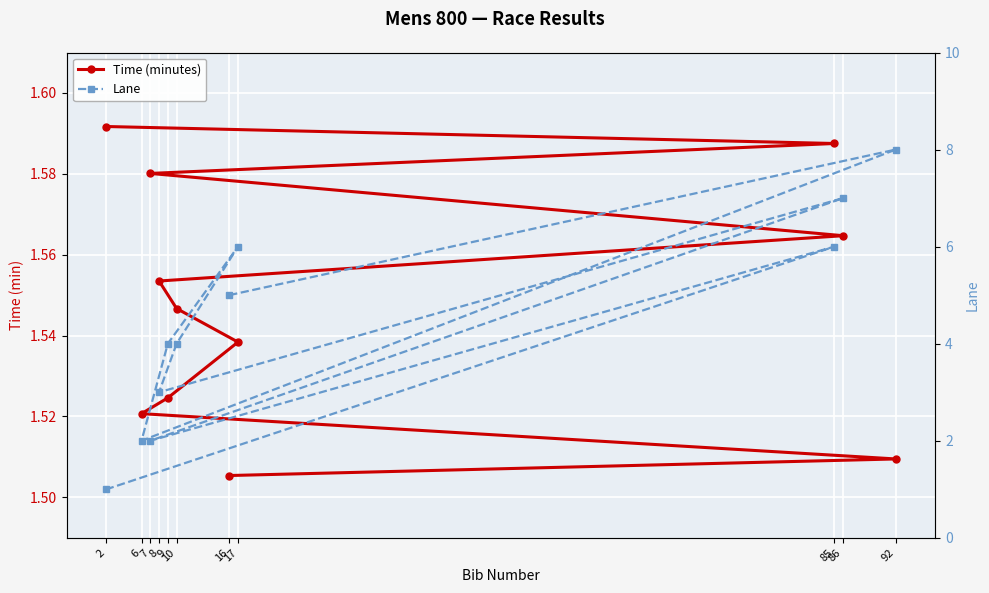

What is the difference between the maximum and minimum values in the Time (minutes) series?

0.1